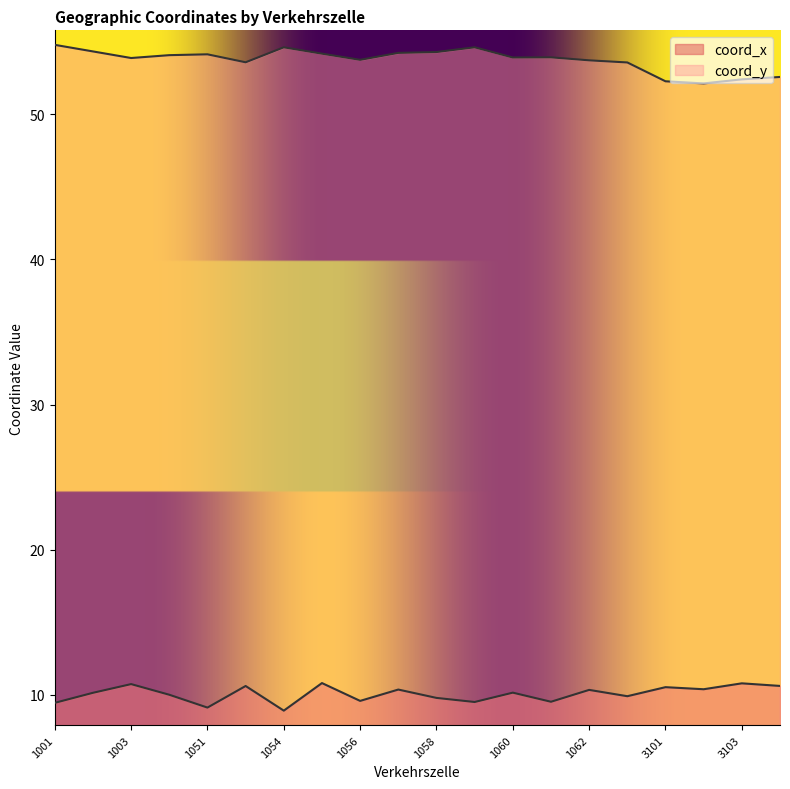

Read the coord_y value at 1003.

53.9